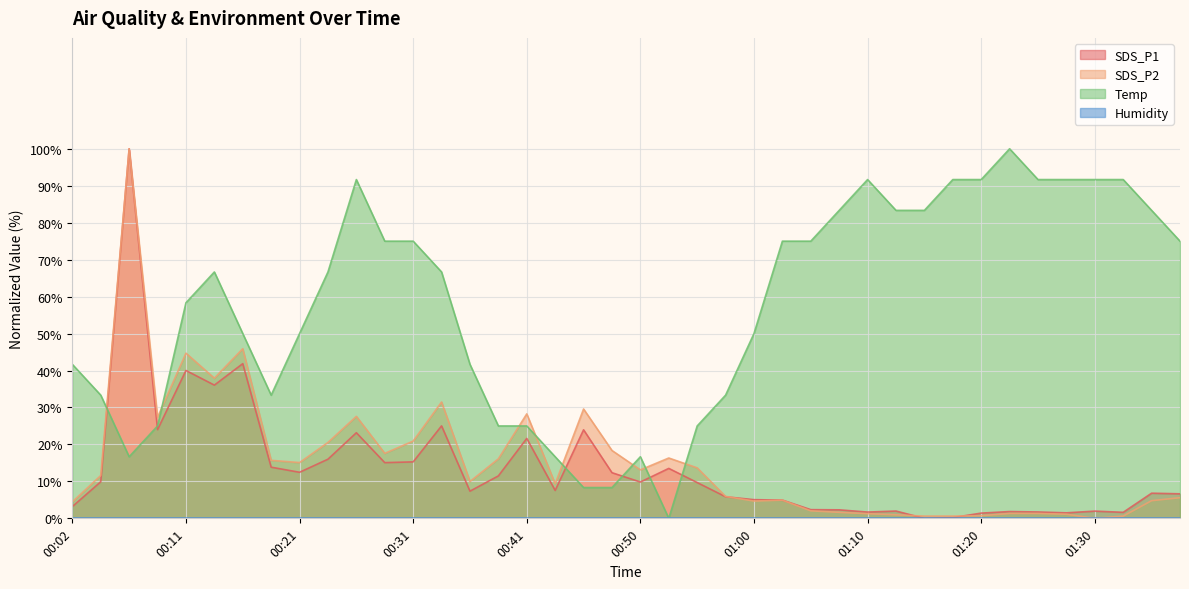

Which has a higher value, 00:04 or 01:08?

00:04